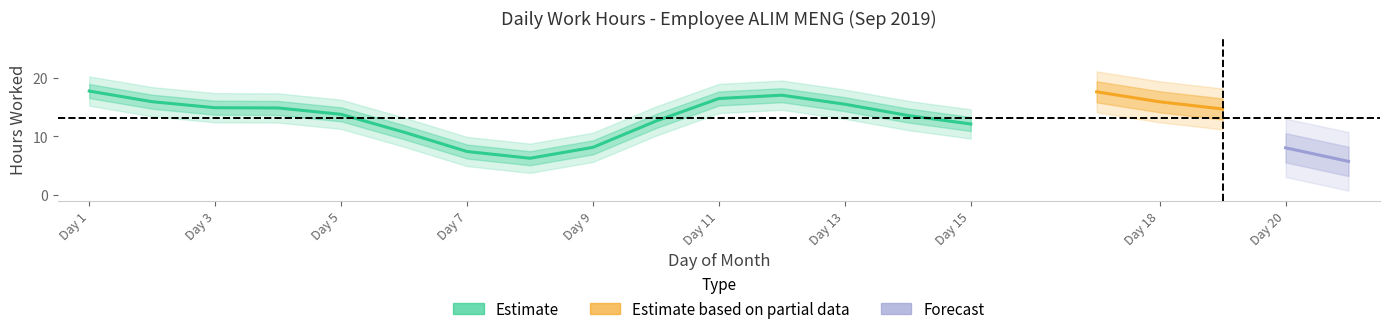

How many data points are above 14?

11